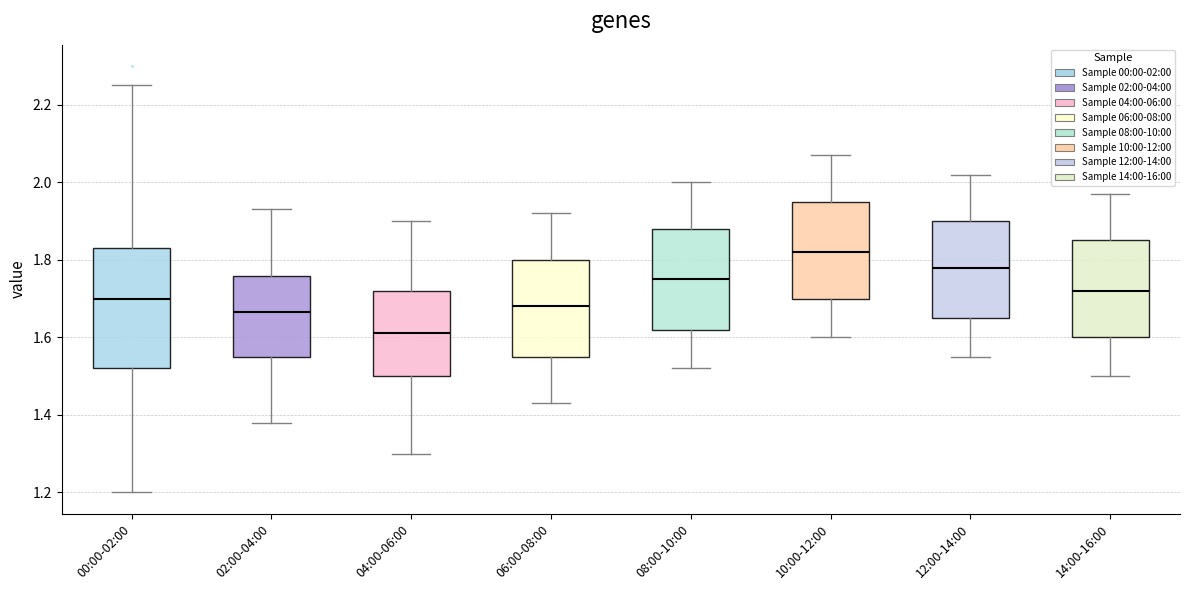

Comparing the boxes themselves (not the whiskers), which one is the tallest?

00:00-02:00